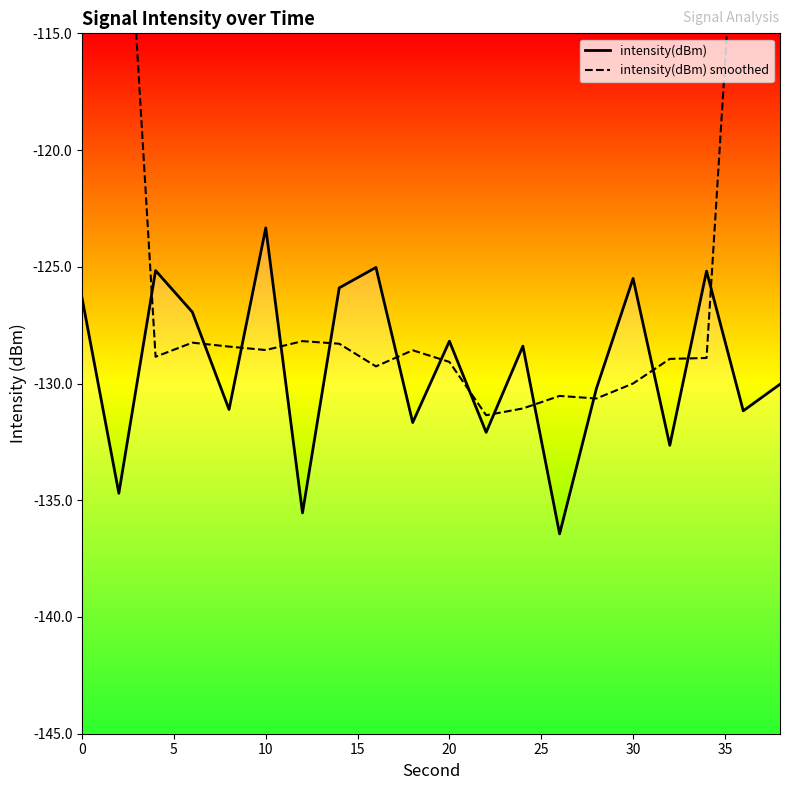

What are all the series names shown in the legend?

intensity(dBm), intensity(dBm) smoothed